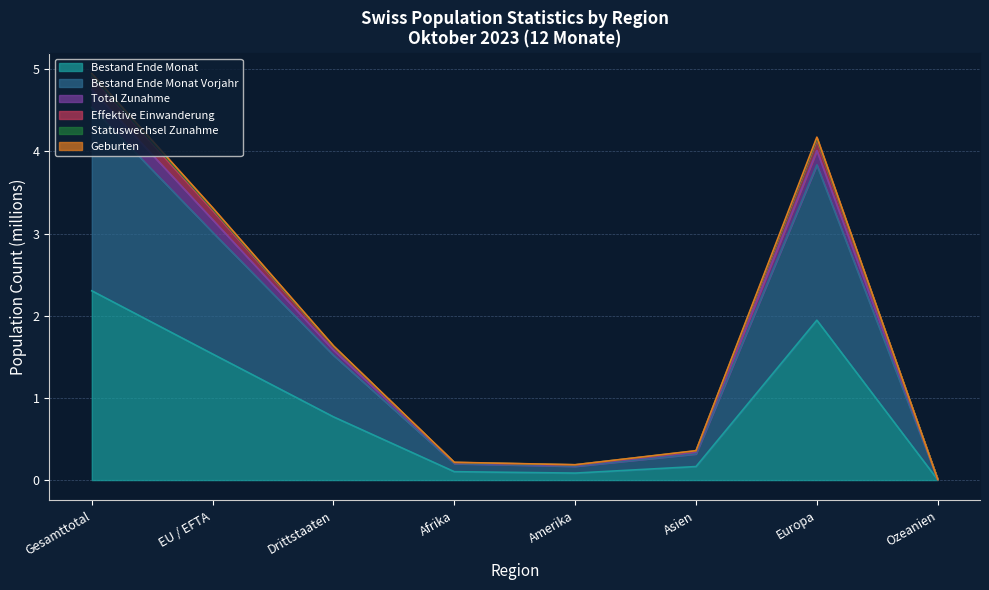

In Total Zunahme, how many points are higher than both neighbors (excluding endpoints)?

1